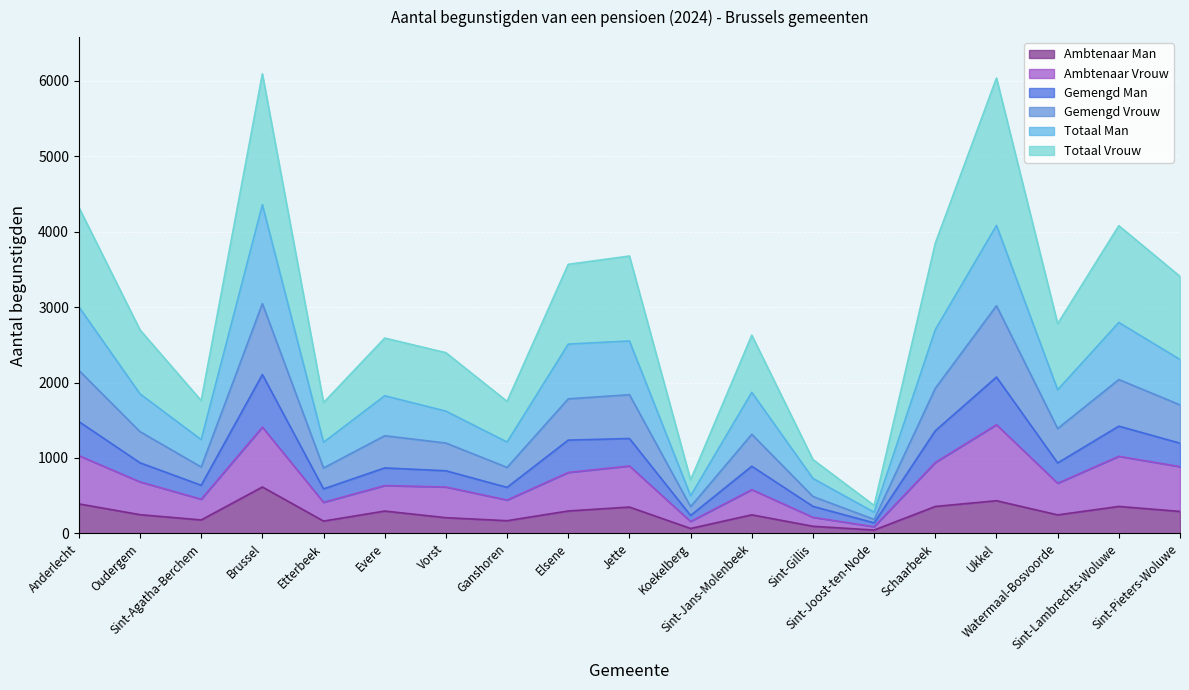

What is the highest value of the Ambtenaar Man series?

615